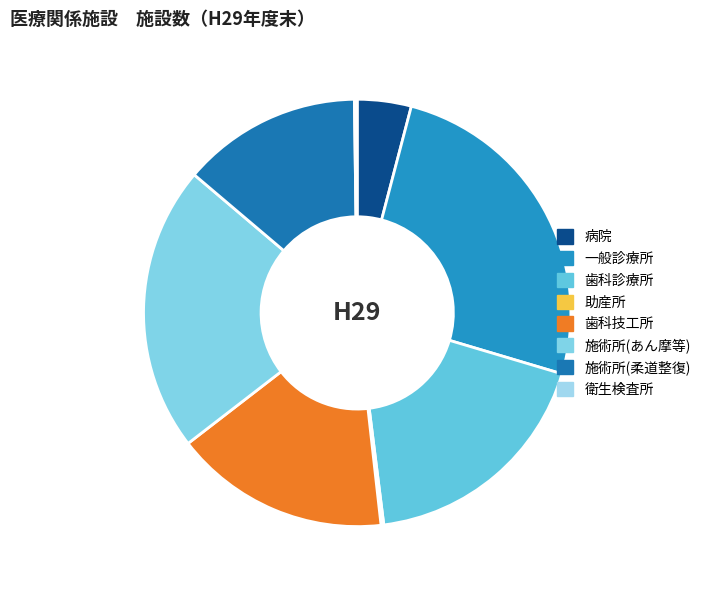

To the nearest percent, what portion does 歯科診療所 represent?

18%